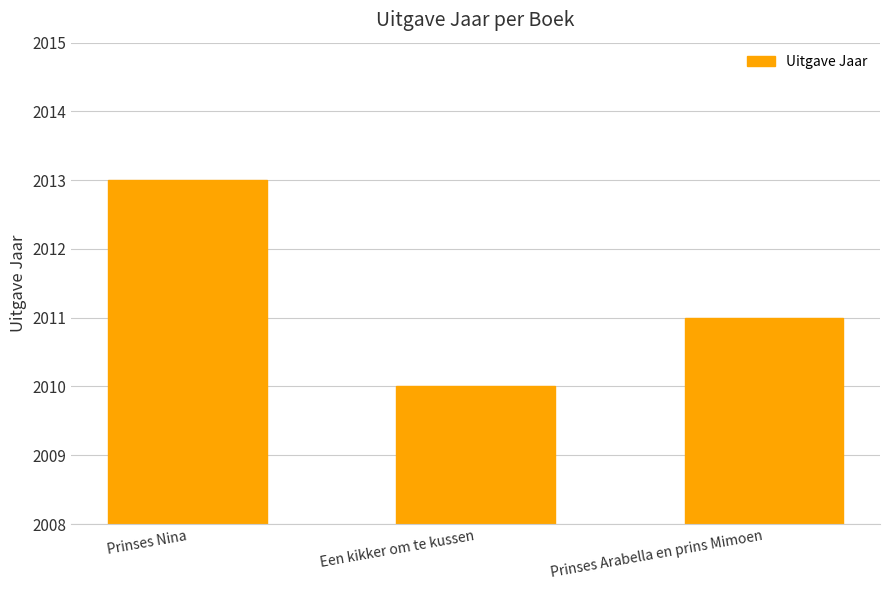

What is the difference between the maximum and second lowest values?

2